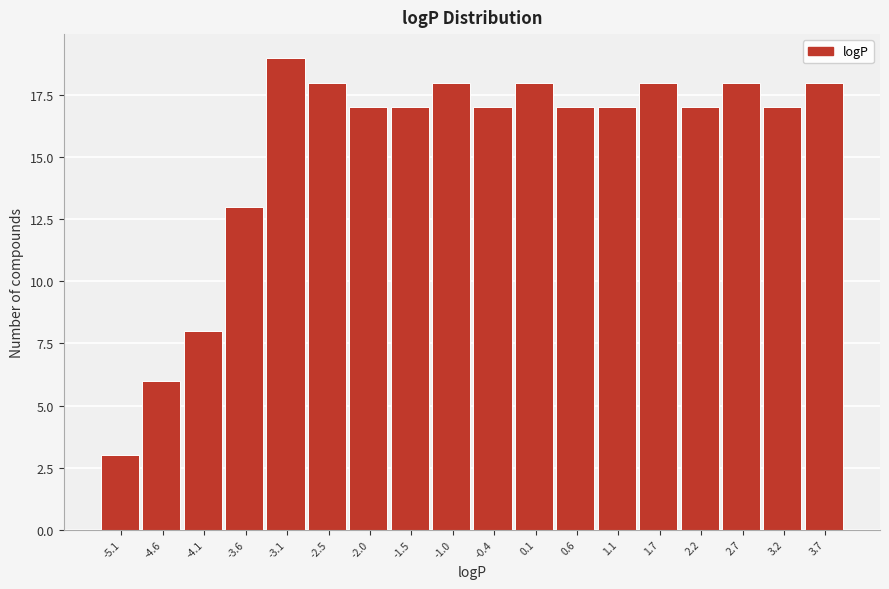

Reading left to right, transcribe this chart: for each bar, give the range it covers on the x-axis and its height. Neither the bar edges nor the heights are printed on the chart, so give them approximately, as read against the axes.

-5.4 to -4.9: 3
-4.9 to -4.4: 6
-4.4 to -3.8: 8
-3.8 to -3.3: 13
-3.3 to -2.8: 19
-2.8 to -2.3: 18
-2.3 to -1.7: 17
-1.7 to -1.2: 17
-1.2 to -0.7: 18
-0.7 to -0.2: 17
-0.2 to 0.3: 18
0.3 to 0.9: 17
0.9 to 1.4: 17
1.4 to 1.9: 18
1.9 to 2.4: 17
2.4 to 3.0: 18
3.0 to 3.5: 17
3.5 to 4.0: 18